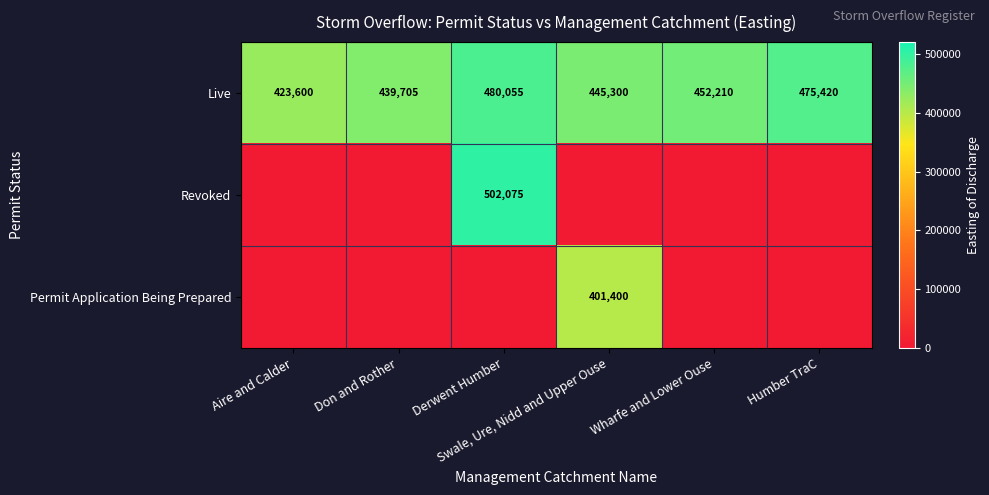

What is the difference between the maximum and second lowest values in the Live series?

40350